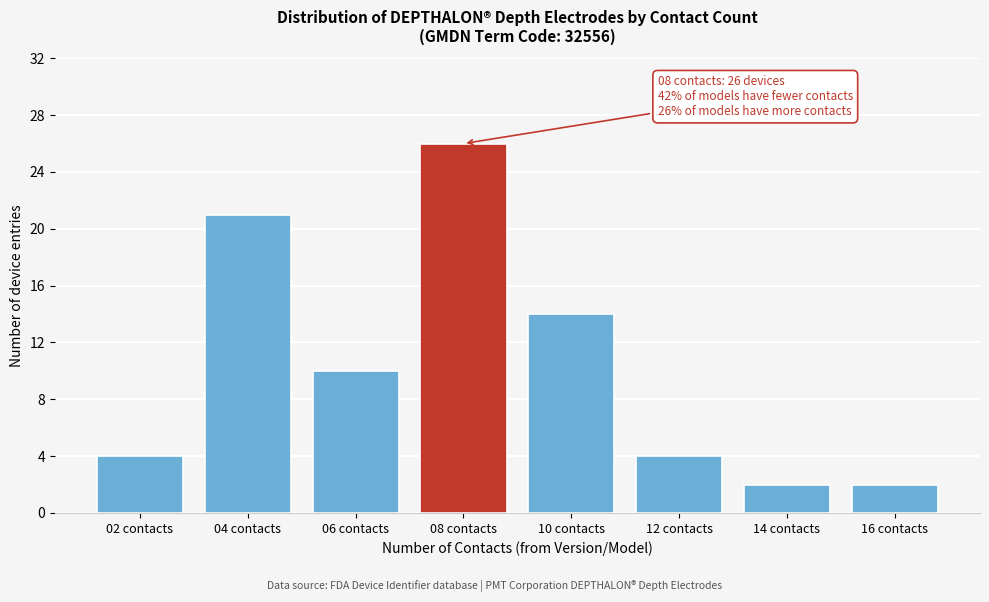

Reading left to right, list all the values displayed in this chart.

02 contacts=4	04 contacts=21	06 contacts=10	08 contacts=26	10 contacts=14	12 contacts=4	14 contacts=2	16 contacts=2